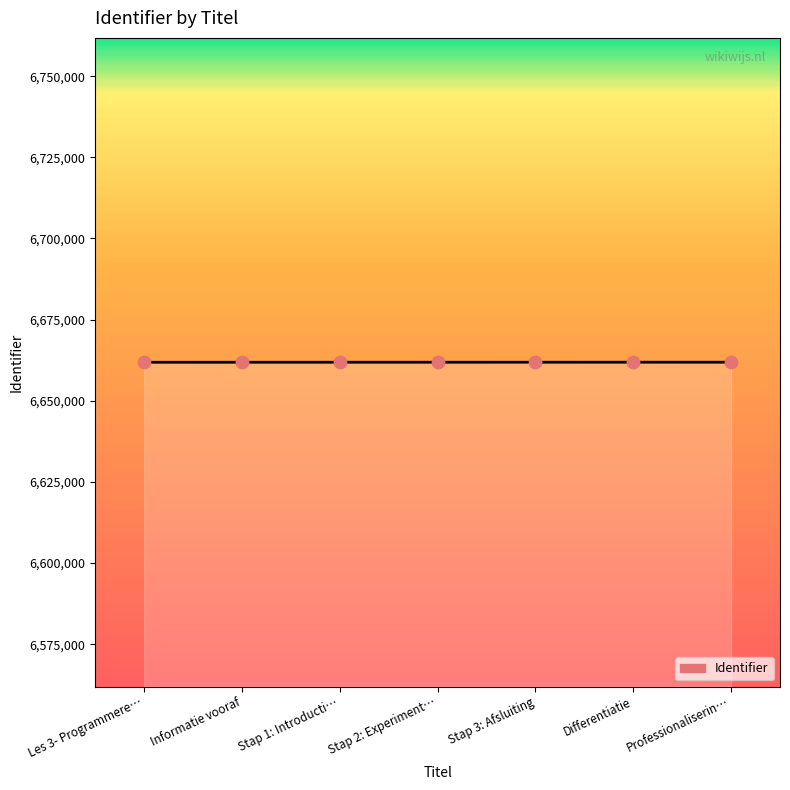

Approximately how many times larger is the value at Stap 3: Afsluiting compared to Informatie vooraf?

1.0